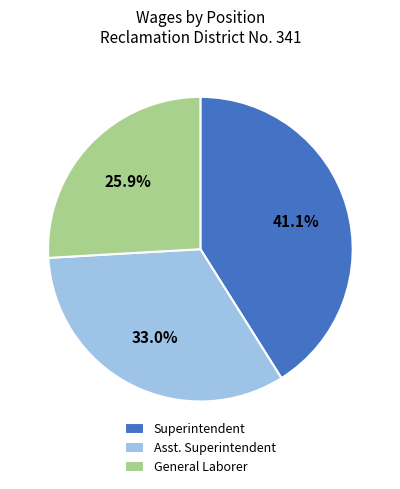

To the nearest percent, what portion does General Laborer represent?

26%